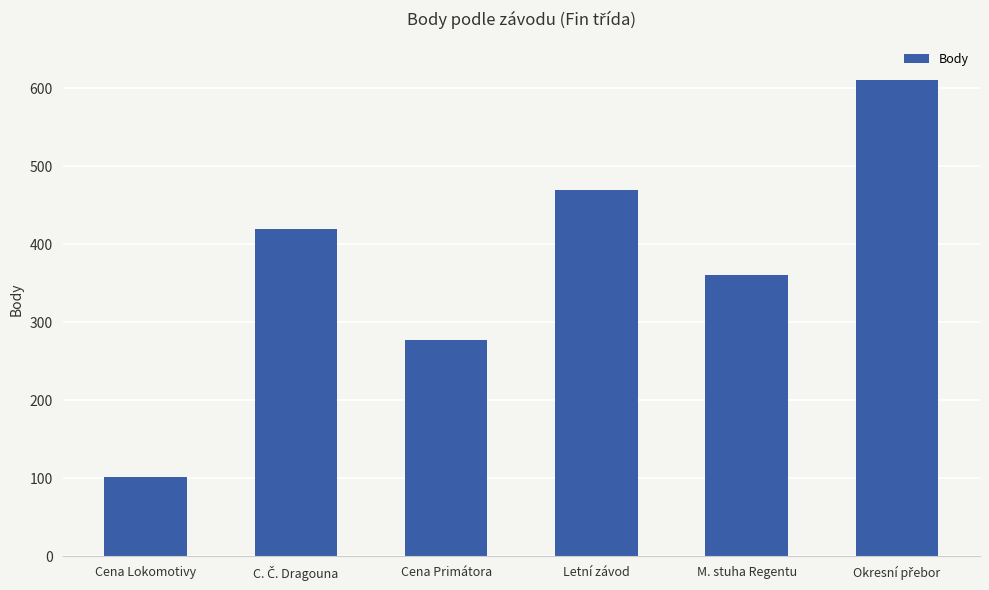

What is the difference between the maximum and second lowest values?

333